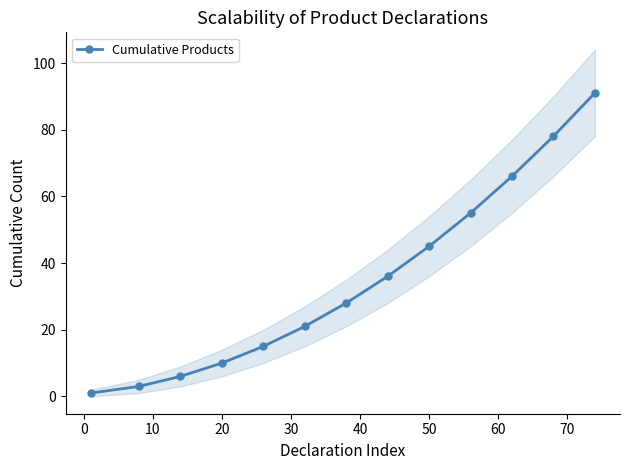

True or false: Cumulative Products has more than 2 interior local peaks.

False